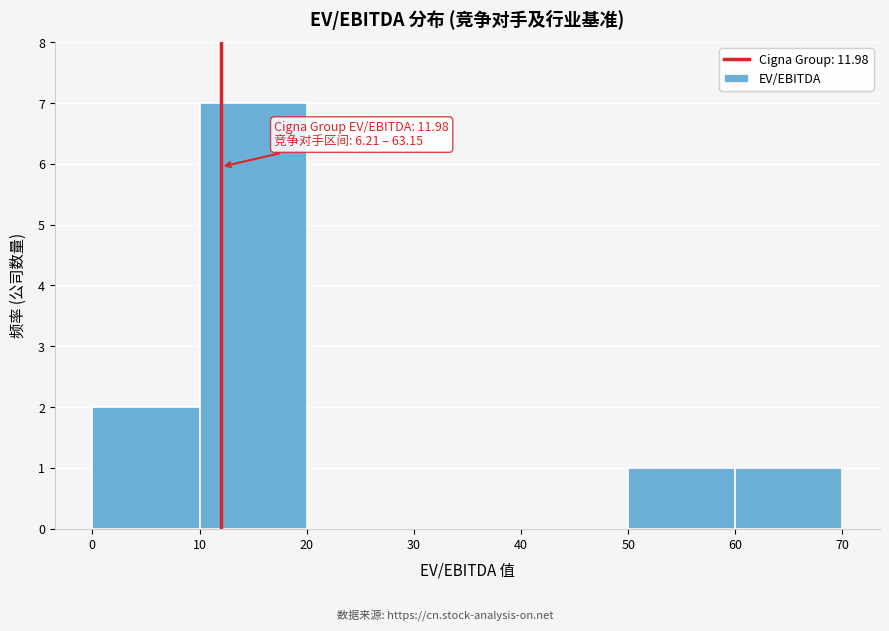

Over which range of the x-axis is the bar tallest?

10 to 20